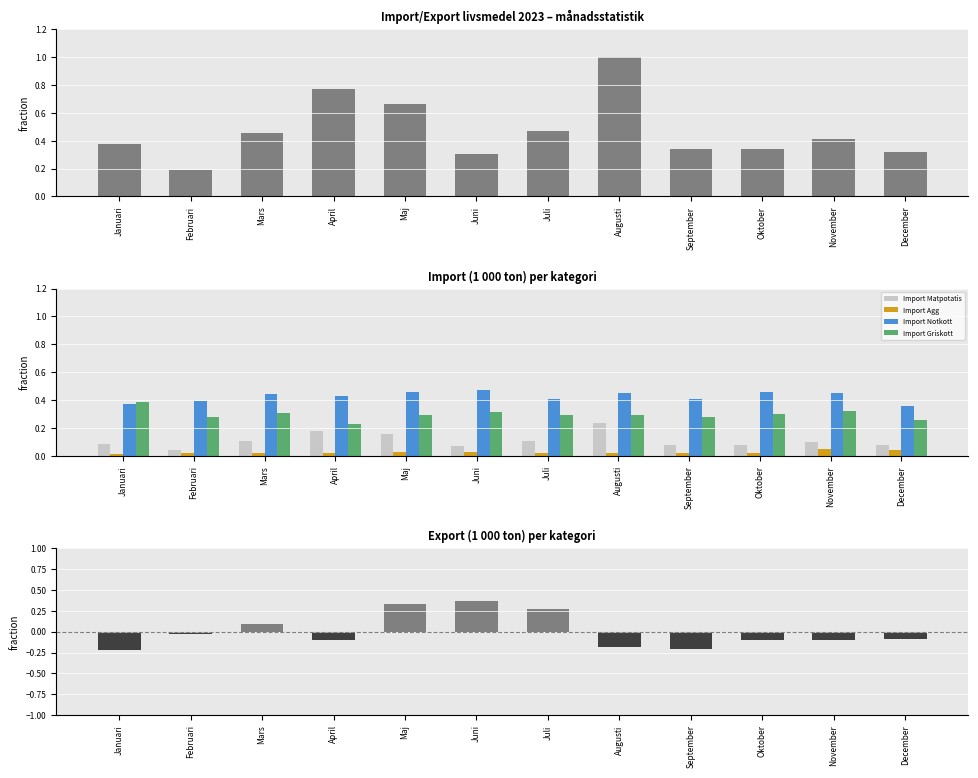

Where is Import Notkott nearest to the value 0?

December